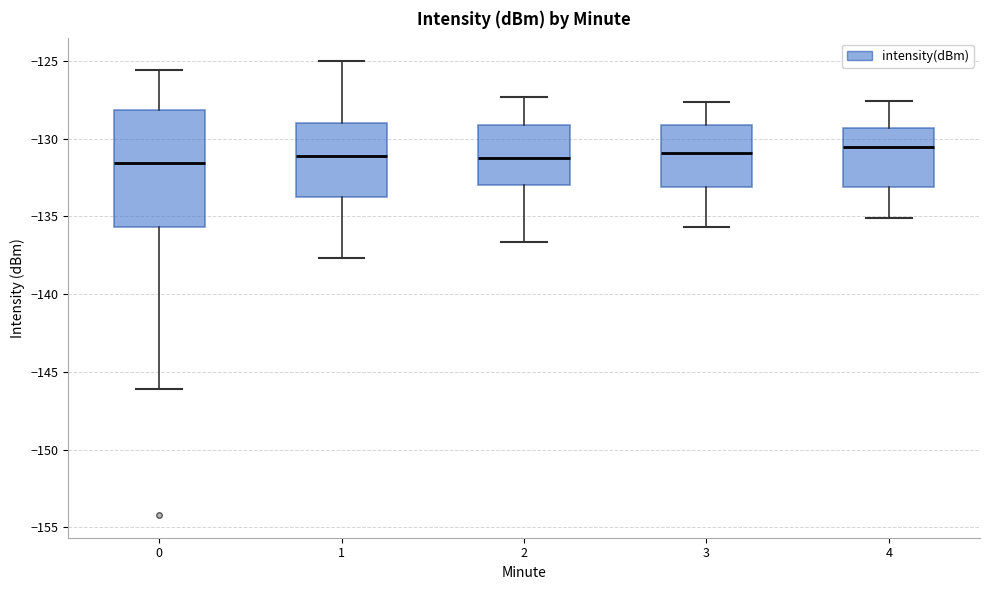

Reading left to right, read every box against the y-axis: the position of its median line, the range the box covers, and the ends of its whiskers. The values are not printed on the chart, so give them approximately, as read against the axis.

0: median -131.5, box -135.5 to -128.0, whiskers -146.0 to -125.5
1: median -131.0, box -133.5 to -129.0, whiskers -137.5 to -125.0
2: median -131.0, box -133.0 to -129.0, whiskers -136.5 to -127.5
3: median -131.0, box -133.0 to -129.0, whiskers -135.5 to -127.5
4: median -130.5, box -133.0 to -129.5, whiskers -135.0 to -127.5